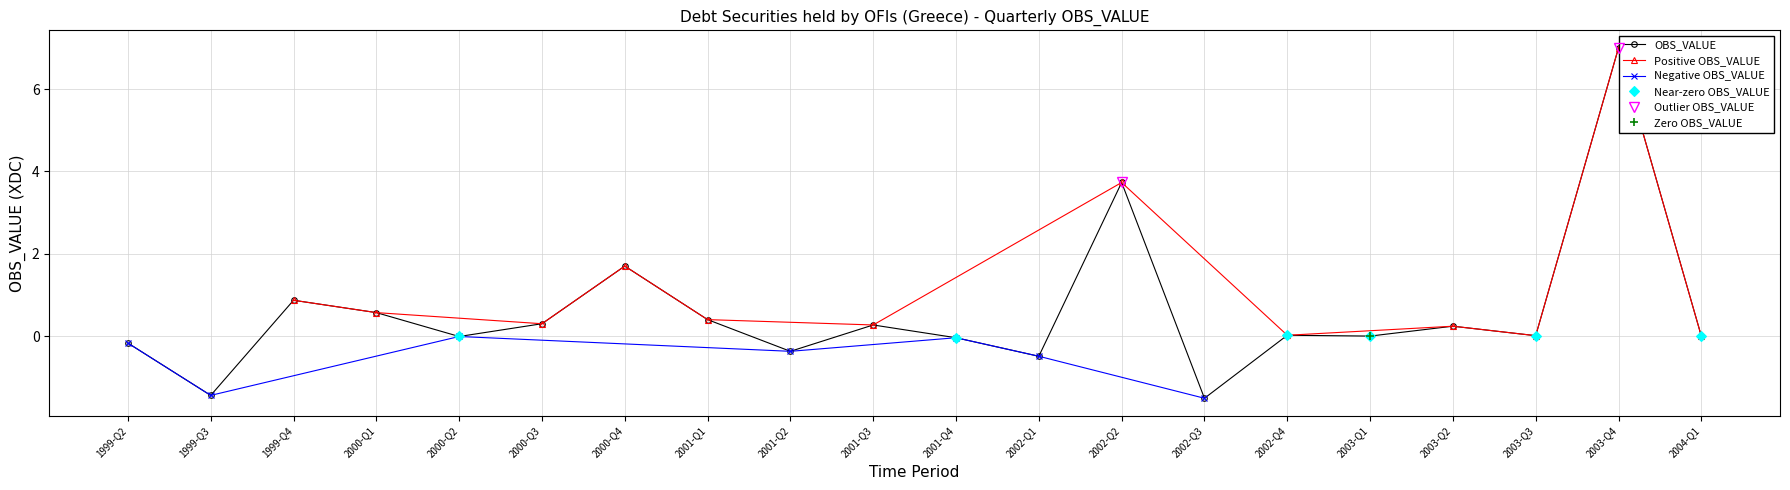

What is the label of the 8th point from the left?

2001-Q1